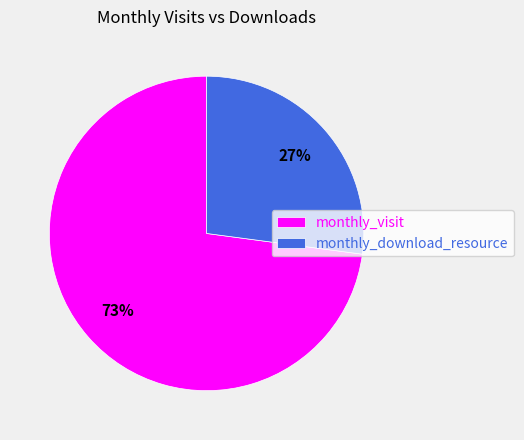

Rank the categories by value from lowest to highest.

monthly_download_resource, monthly_visit